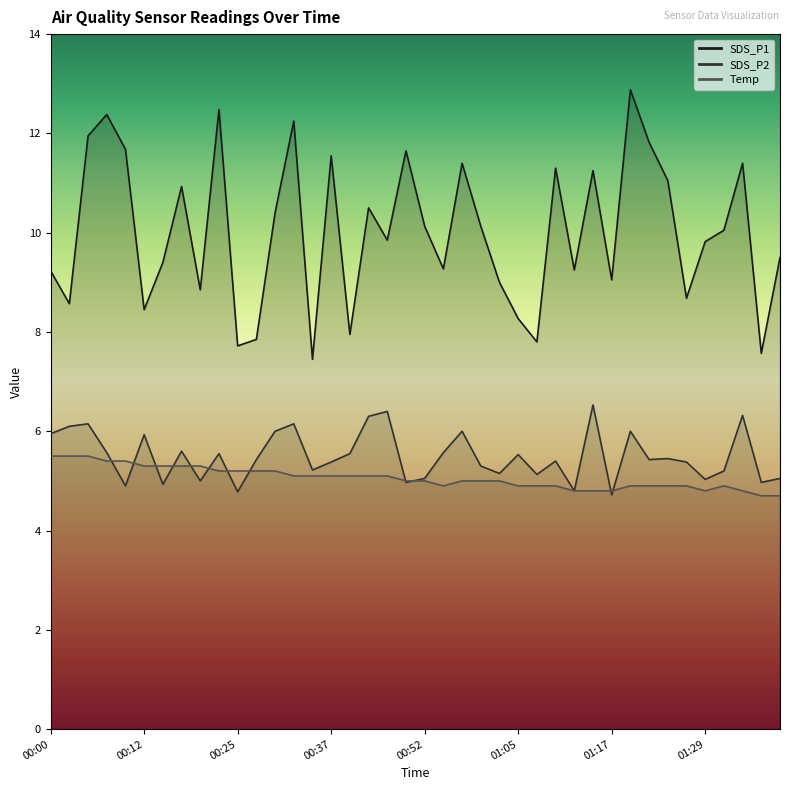

What is the sum of the Temp values at 01:09 and 00:22?

10.1